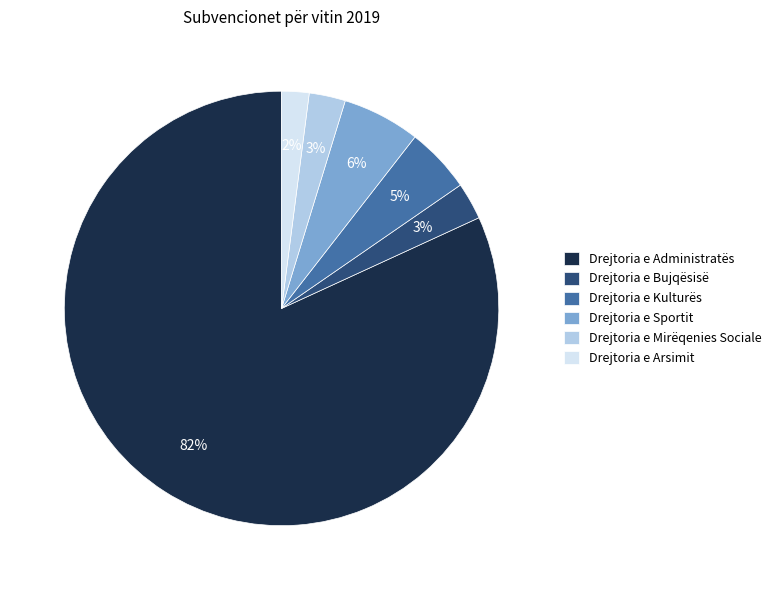

To the nearest percent, what is the difference between the Drejtoria e Mirëqenies Sociale and Drejtoria e Sportit slice percentages?

3%